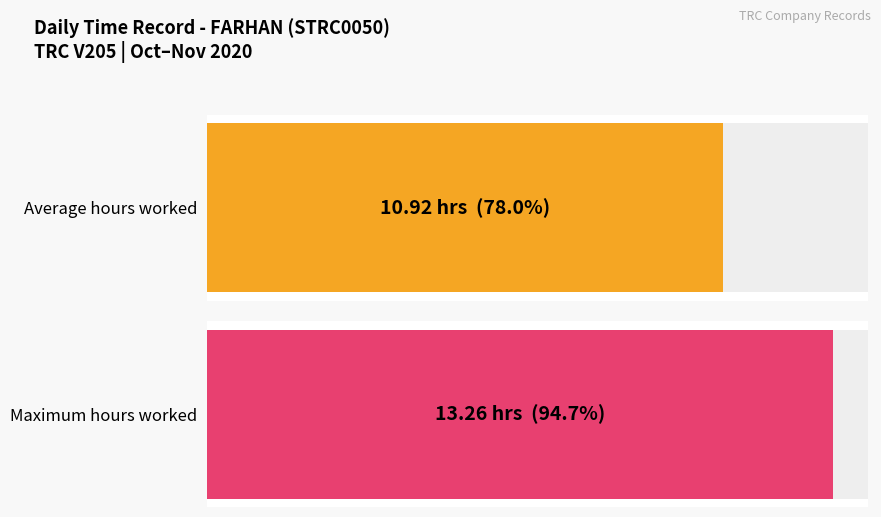

Are the bars grouped side by side (vs. stacked)?

Yes